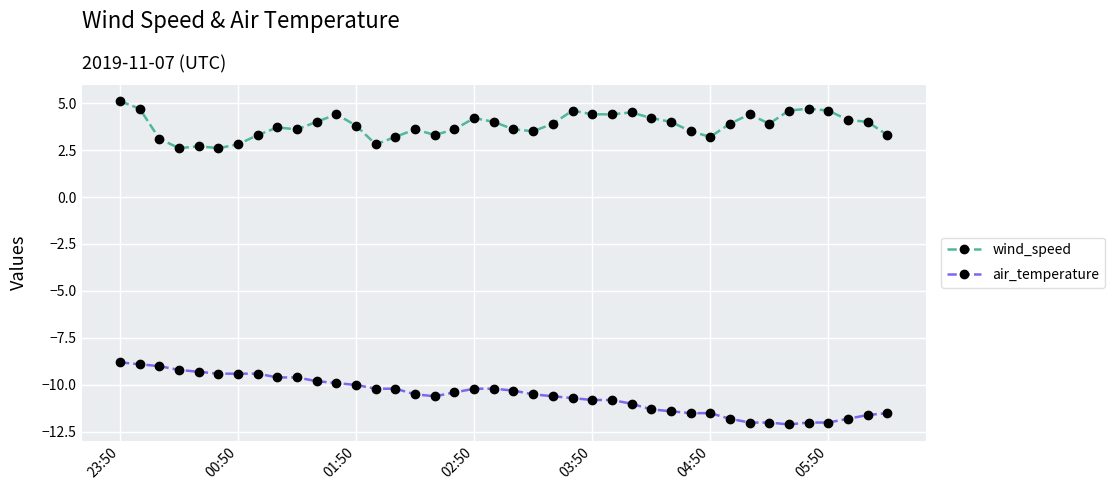

How many values in the wind_speed series exceed 3?

35